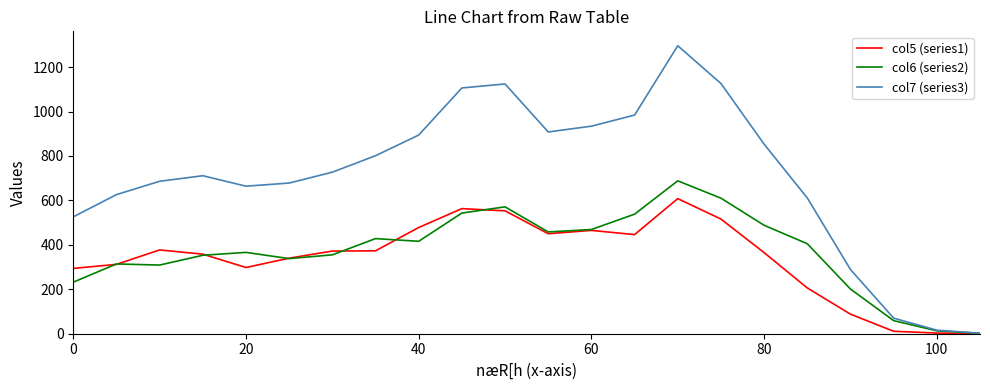

Count the number of data series in this chart.

3